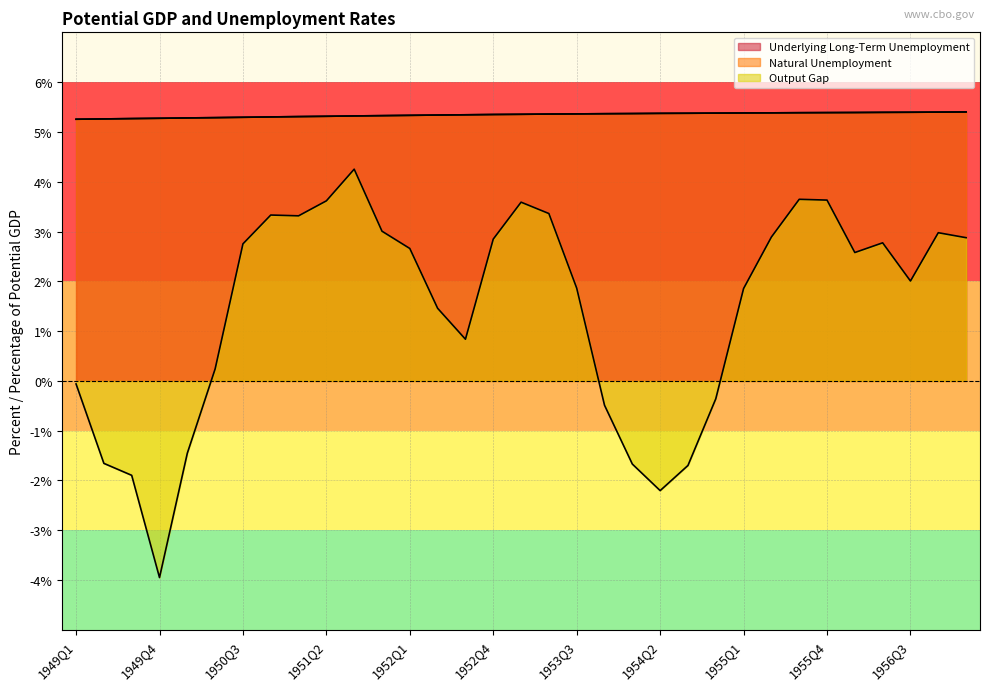

Reading left to right, extract all data points from this chart.

Underlying Long-Term Unemployment: 1949Q1=5.3	1949Q2=5.3	1949Q3=5.3	1949Q4=5.3	1950Q1=5.3	1950Q2=5.3	1950Q3=5.3	1950Q4=5.3	1951Q1=5.3	1951Q2=5.3	1951Q3=5.3	1951Q4=5.3	1952Q1=5.3	1952Q2=5.3	1952Q3=5.3	1952Q4=5.3	1953Q1=5.4	1953Q2=5.4	1953Q3=5.4	1953Q4=5.4	1954Q1=5.4	1954Q2=5.4	1954Q3=5.4	1954Q4=5.4	1955Q1=5.4	1955Q2=5.4	1955Q3=5.4	1955Q4=5.4	1956Q1=5.4	1956Q2=5.4	1956Q3=5.4	1956Q4=5.4	1957Q1=5.4
Natural Unemployment: 1949Q1=5.3	1949Q2=5.3	1949Q3=5.3	1949Q4=5.3	1950Q1=5.3	1950Q2=5.3	1950Q3=5.3	1950Q4=5.3	1951Q1=5.3	1951Q2=5.3	1951Q3=5.3	1951Q4=5.3	1952Q1=5.3	1952Q2=5.3	1952Q3=5.3	1952Q4=5.3	1953Q1=5.4	1953Q2=5.4	1953Q3=5.4	1953Q4=5.4	1954Q1=5.4	1954Q2=5.4	1954Q3=5.4	1954Q4=5.4	1955Q1=5.4	1955Q2=5.4	1955Q3=5.4	1955Q4=5.4	1956Q1=5.4	1956Q2=5.4	1956Q3=5.4	1956Q4=5.4	1957Q1=5.4
Output Gap: 1949Q1=-0.1	1949Q2=-1.7	1949Q3=-1.9	1949Q4=-3.9	1950Q1=-1.5	1950Q2=0.2	1950Q3=2.8	1950Q4=3.3	1951Q1=3.3	1951Q2=3.6	1951Q3=4.3	1951Q4=3.0	1952Q1=2.7	1952Q2=1.5	1952Q3=0.8	1952Q4=2.8	1953Q1=3.6	1953Q2=3.4	1953Q3=1.9	1953Q4=-0.5	1954Q1=-1.7	1954Q2=-2.2	1954Q3=-1.7	1954Q4=-0.4	1955Q1=1.9	1955Q2=2.9	1955Q3=3.6	1955Q4=3.6	1956Q1=2.6	1956Q2=2.8	1956Q3=2.0	1956Q4=3.0	1957Q1=2.9